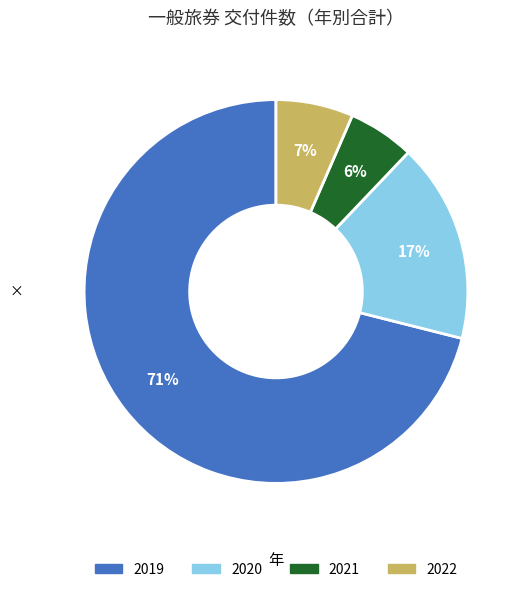

To the nearest percent, what portion does 2020 represent?

17%